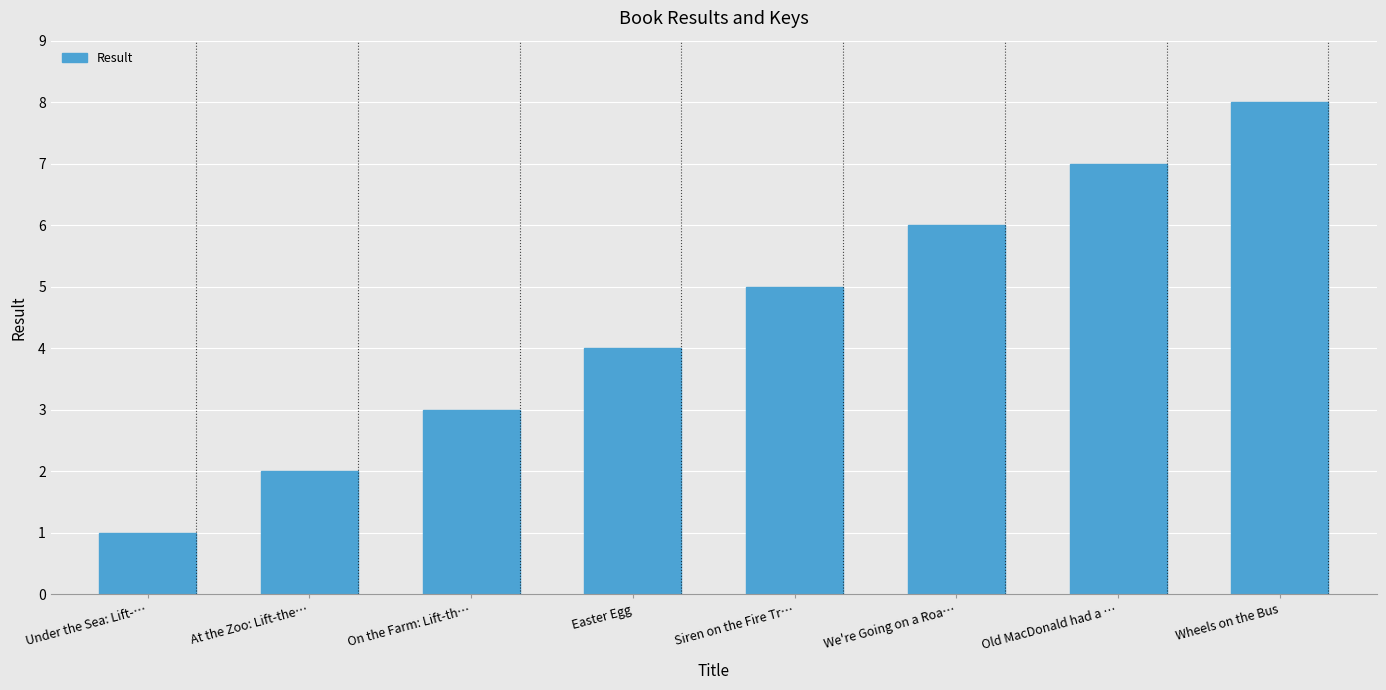

What is the label of the 1st bar from the right?

Wheels on the Bus